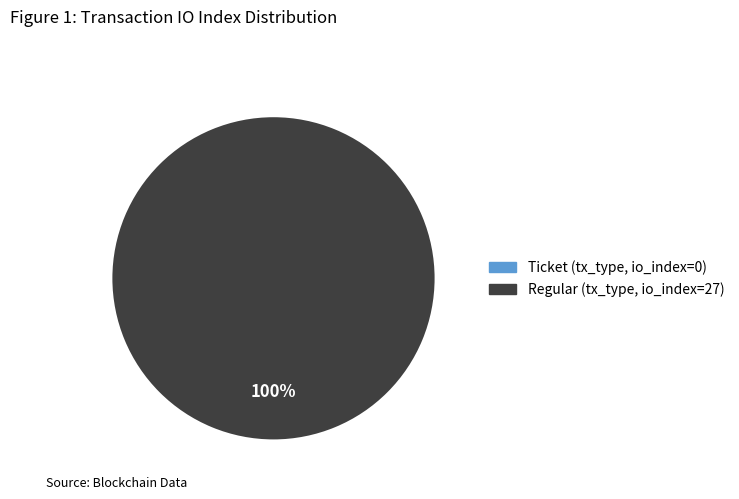

Is it true that Regular (io_index=27) is 100% of the pie?

True